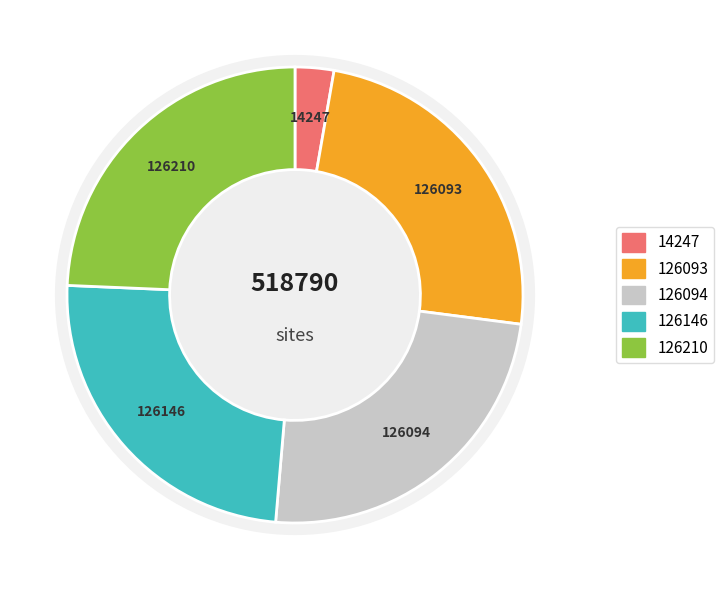

The FORMER BALLARAT RAAF BASE slice represents 14% of the pie. True or false?

False